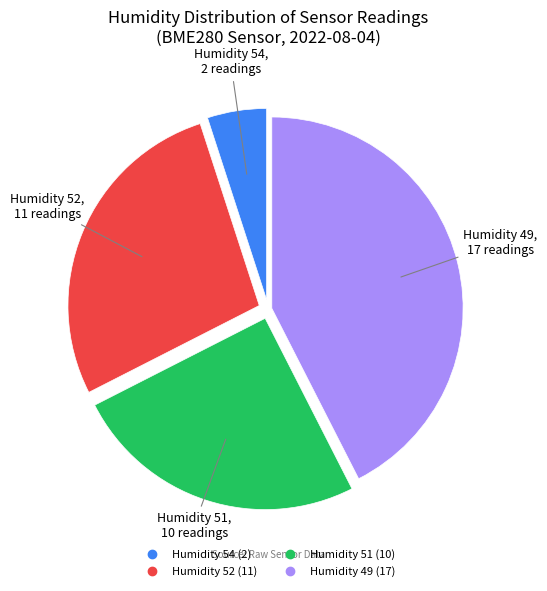

Does any single category account for the majority?

No